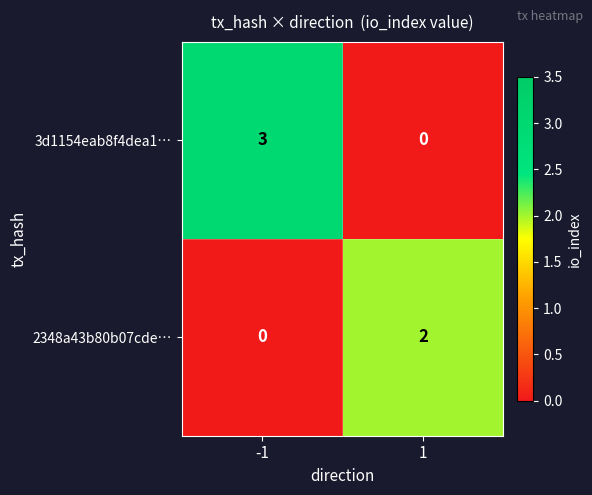

Reading right to left, transcribe all the data shown in this chart.

3d1154eab8f4dea1…: 1=0	-1=3
2348a43b80b07cde…: 1=2	-1=0